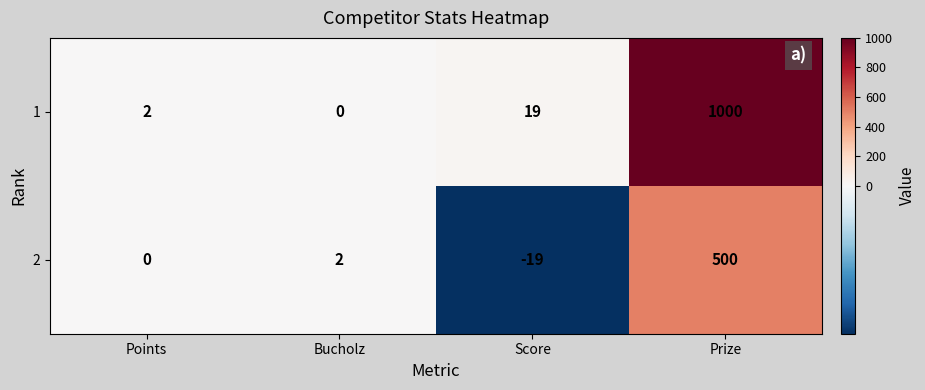

Which series changed the most between Score and Prize?

1